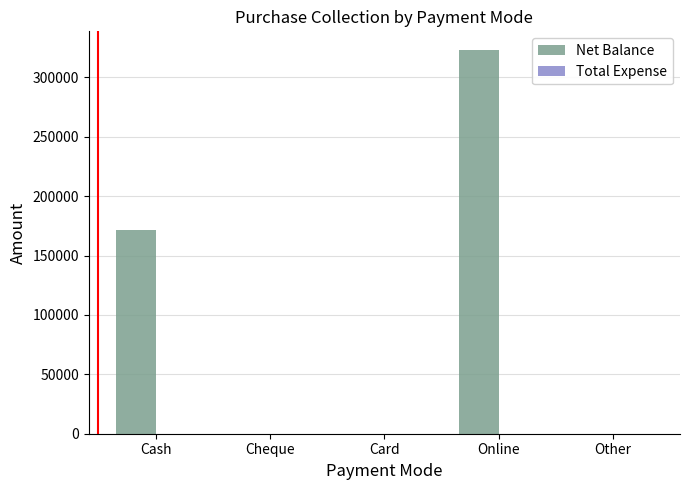

Read the value at Cash.

171900